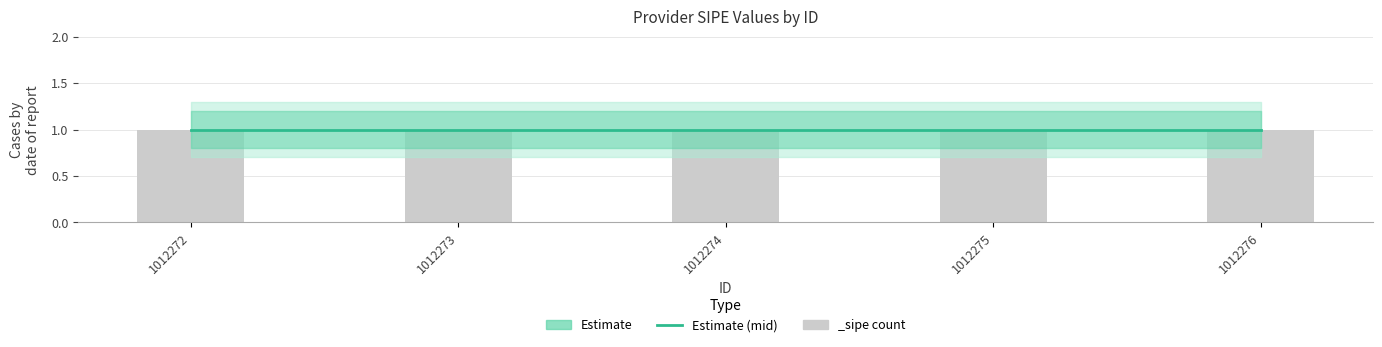

Is it true that mid_estimate equals 1.0 at 1012274?

True